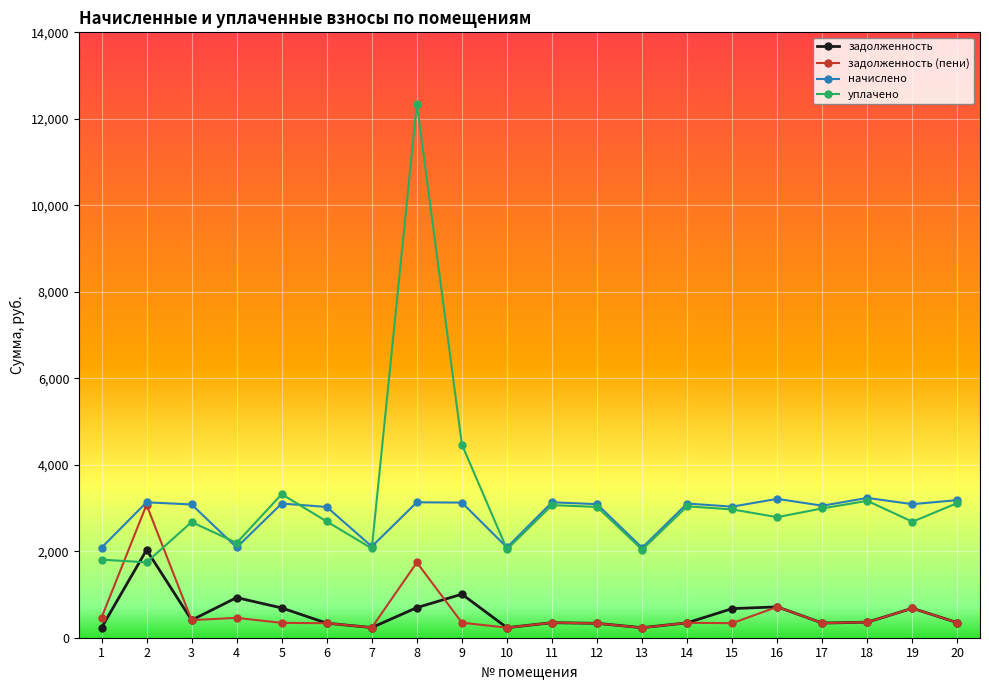

What is the minimum value for начислено?

2080.8